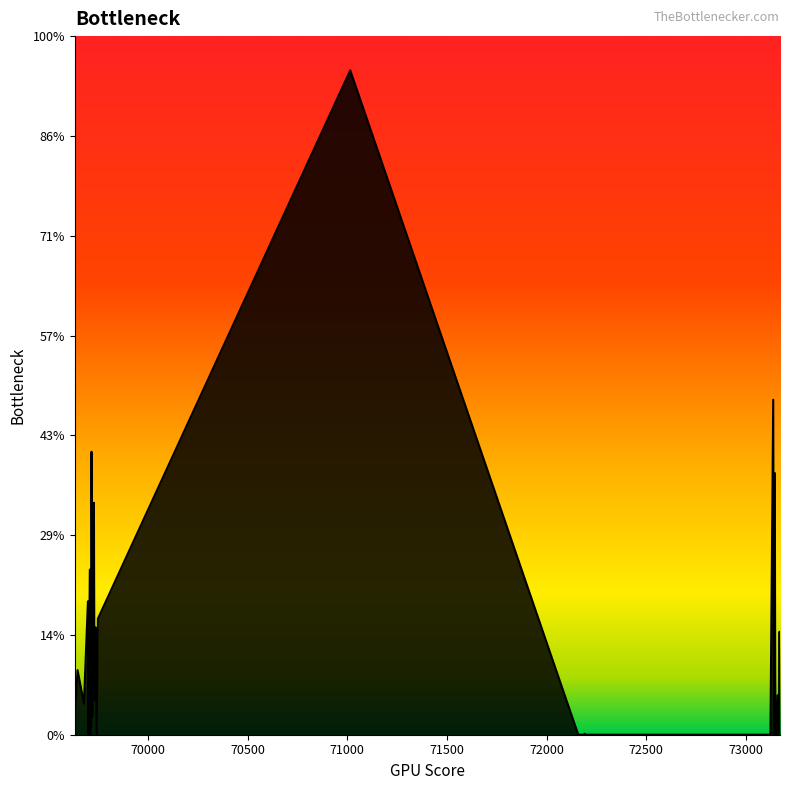

What is the average value?

1.5